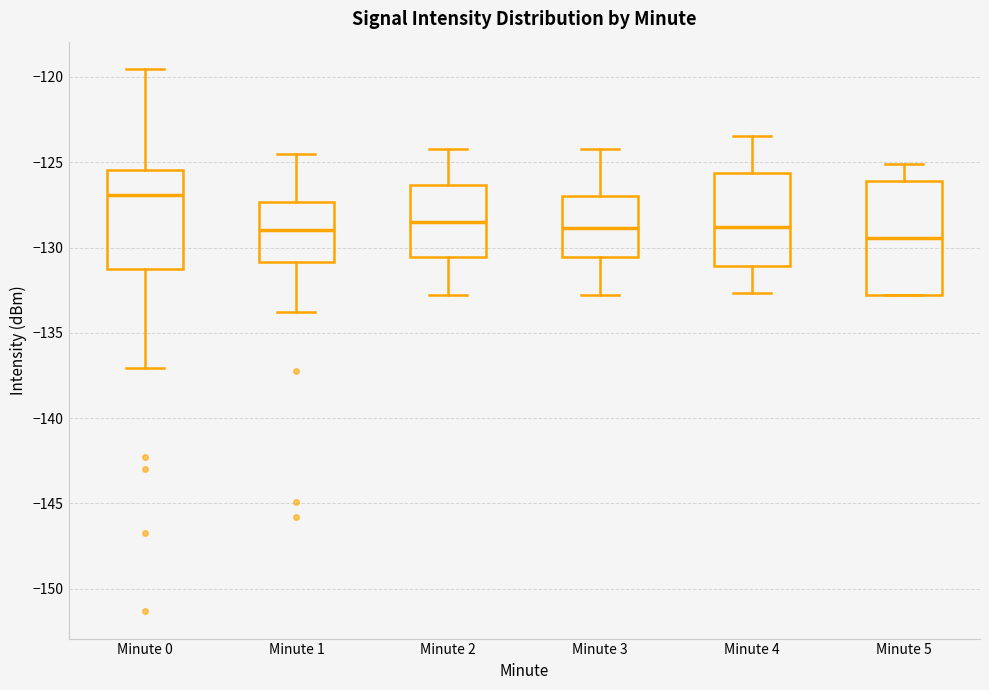

Reading left to right, transcribe this box plot: for each box, give where its median line is, the range the box spans, and where its two whiskers end, as read against the y-axis. The values are not printed on the chart, so give them approximately, as read against the axis.

Minute 0: median -127.0, box -131.0 to -125.5, whiskers -137.0 to -119.5
Minute 1: median -129.0, box -131.0 to -127.5, whiskers -134.0 to -124.5
Minute 2: median -128.5, box -130.5 to -126.5, whiskers -133.0 to -124.0
Minute 3: median -129.0, box -130.5 to -127.0, whiskers -133.0 to -124.0
Minute 4: median -129.0, box -131.0 to -125.5, whiskers -132.5 to -123.5
Minute 5: median -129.5, box -133.0 to -126.0, whiskers -133.0 to -125.0